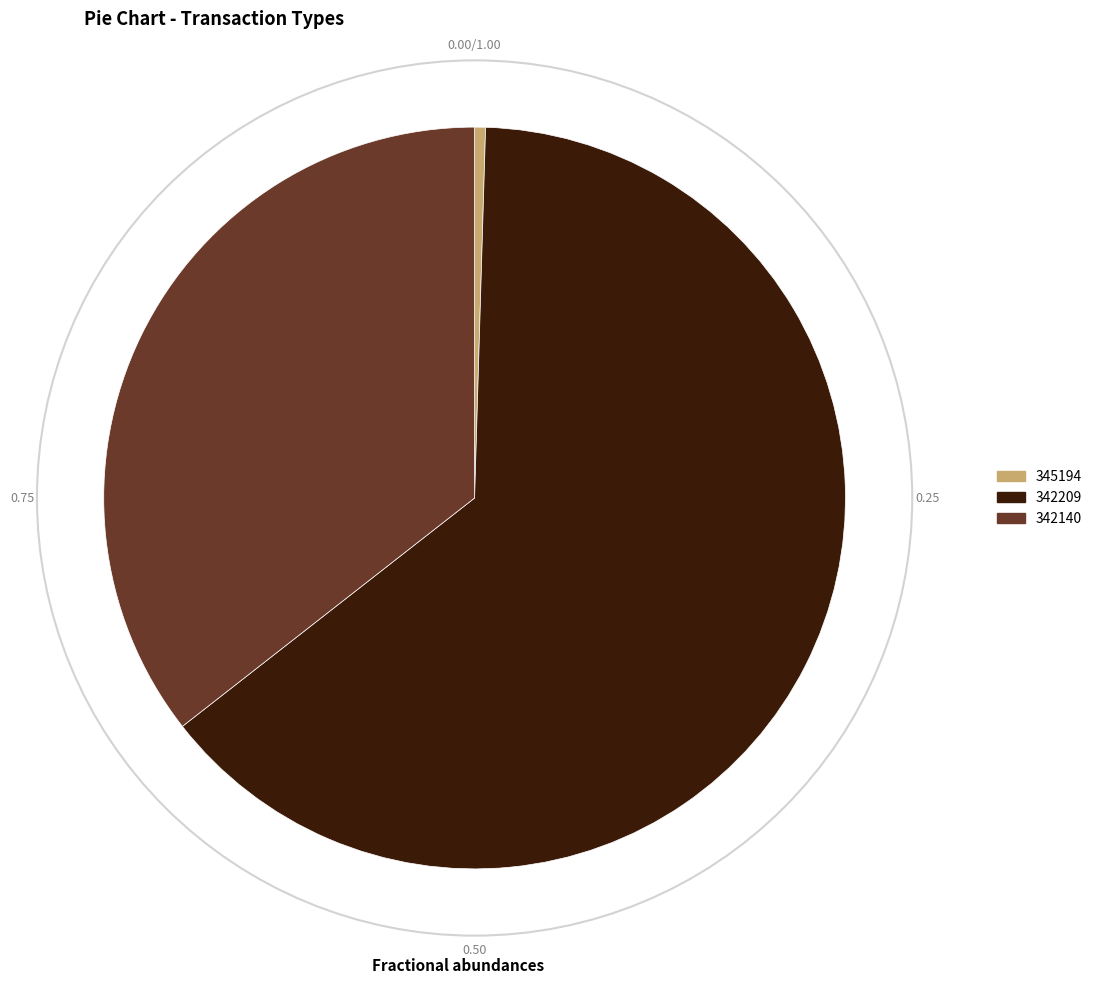

True or false: 342209 accounts for 64% of the total.

True